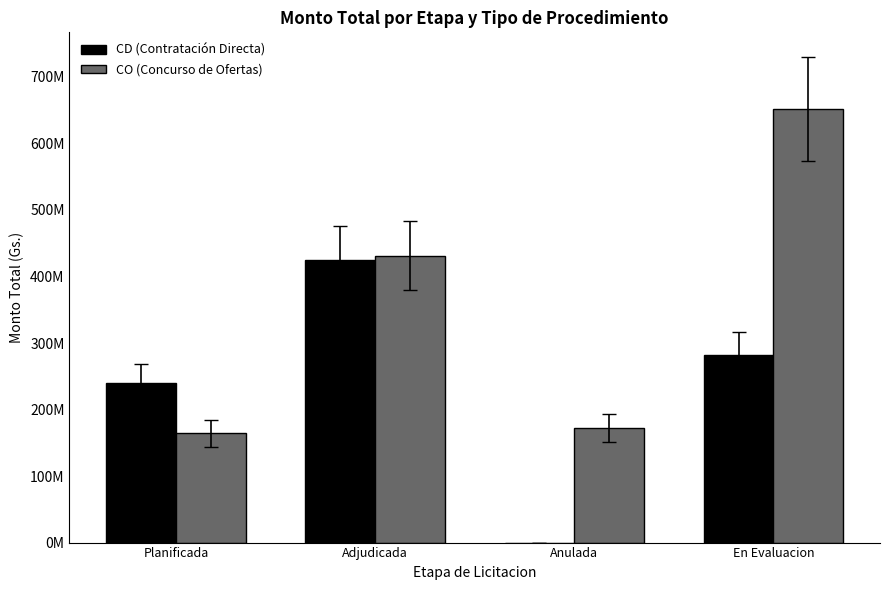

Does the chart contain stacked bars?

No